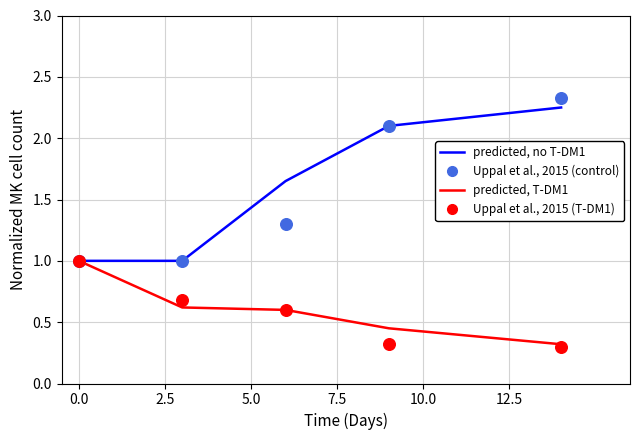

Which series contains the highest Y value?

Uppal et al., 2015 (control)